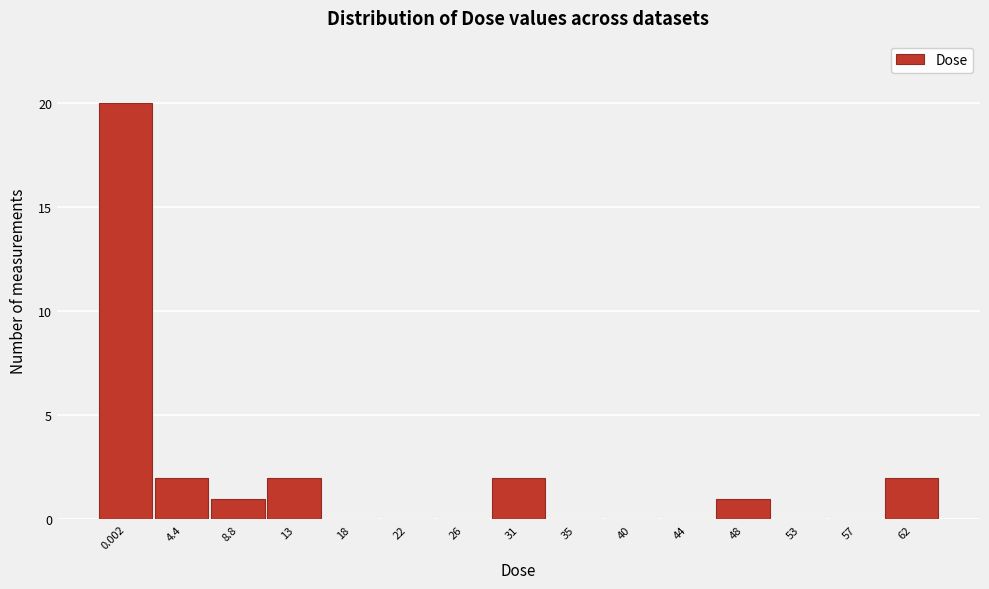

Reading left to right, what are all the values shown in this chart?

0.002=20	4.4=2	8.8=1	13=2	18=0	22=0	26=0	31=2	35=0	40=0	44=0	48=1	53=0	57=0	62=2